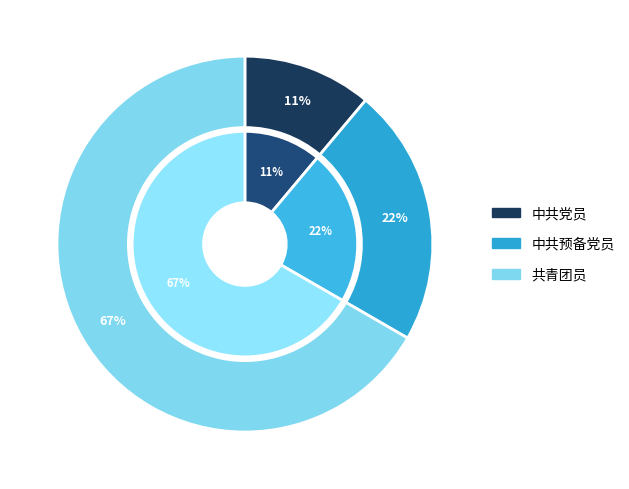

What is the ratio of the value at 中共预备党员 to the value at 中共党员?

2.0